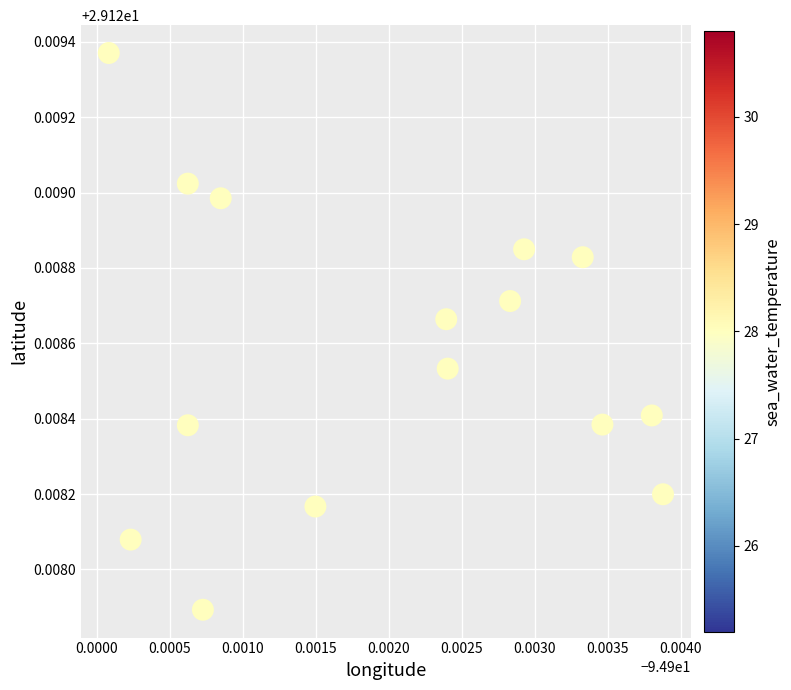

How many points are shown in the scatter plot?

15